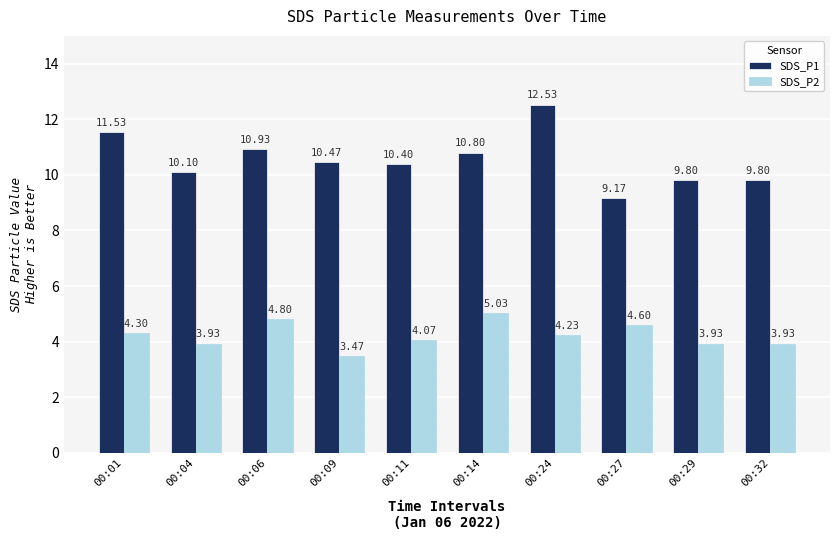

What is the sum of all SDS_P2 values?

42.3